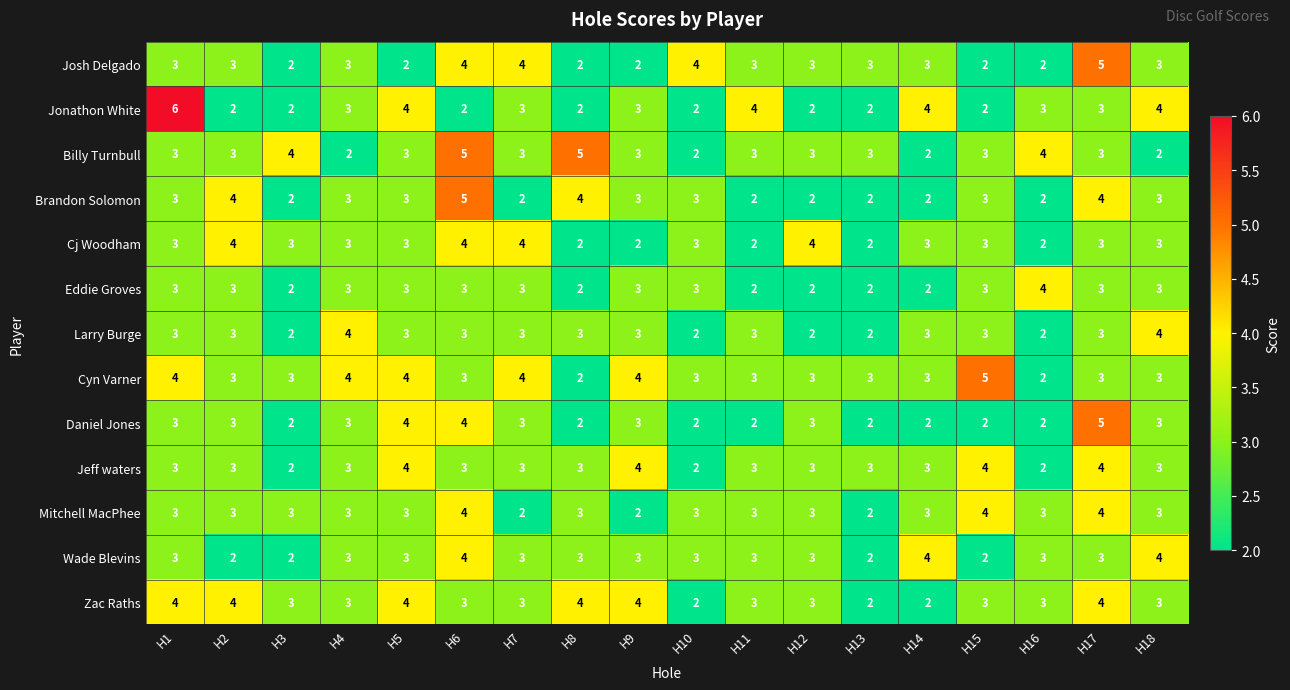

Which series has the largest range (max minus min)?

Jonathon White